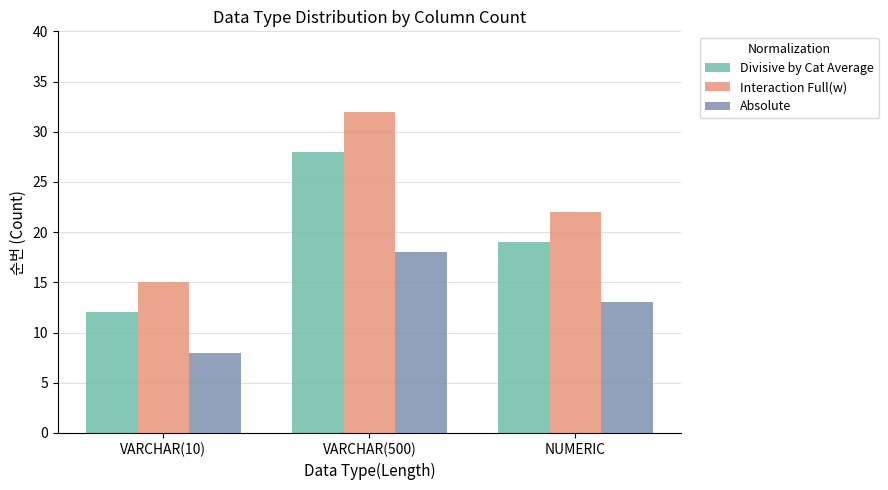

What is the value of the Interaction Full(w) bar at the 1st from the left?

15